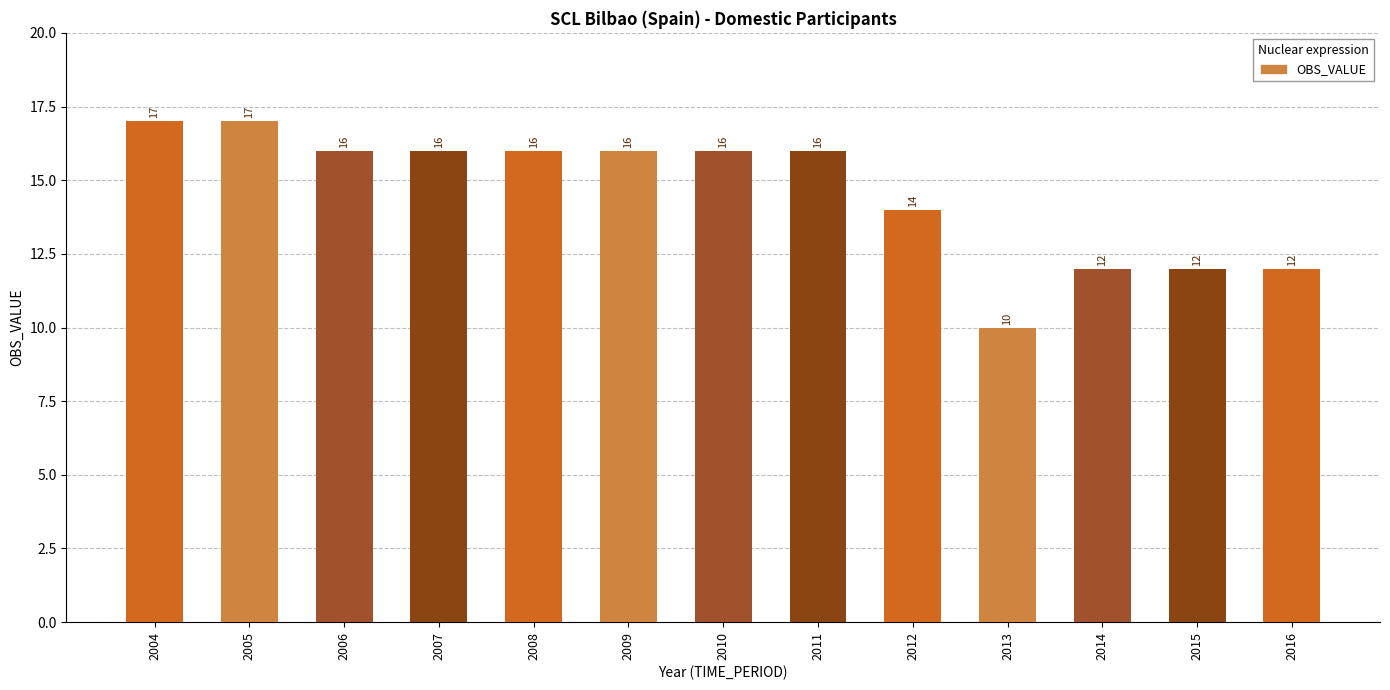

How many data points are less than 16?

5